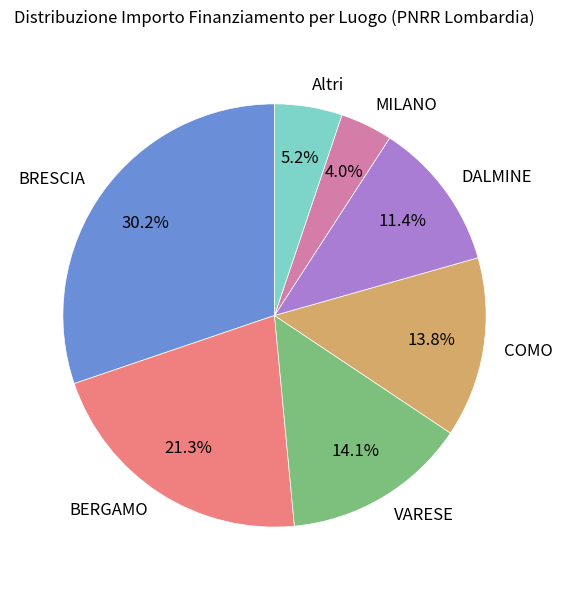

Is there a majority slice in this chart?

No